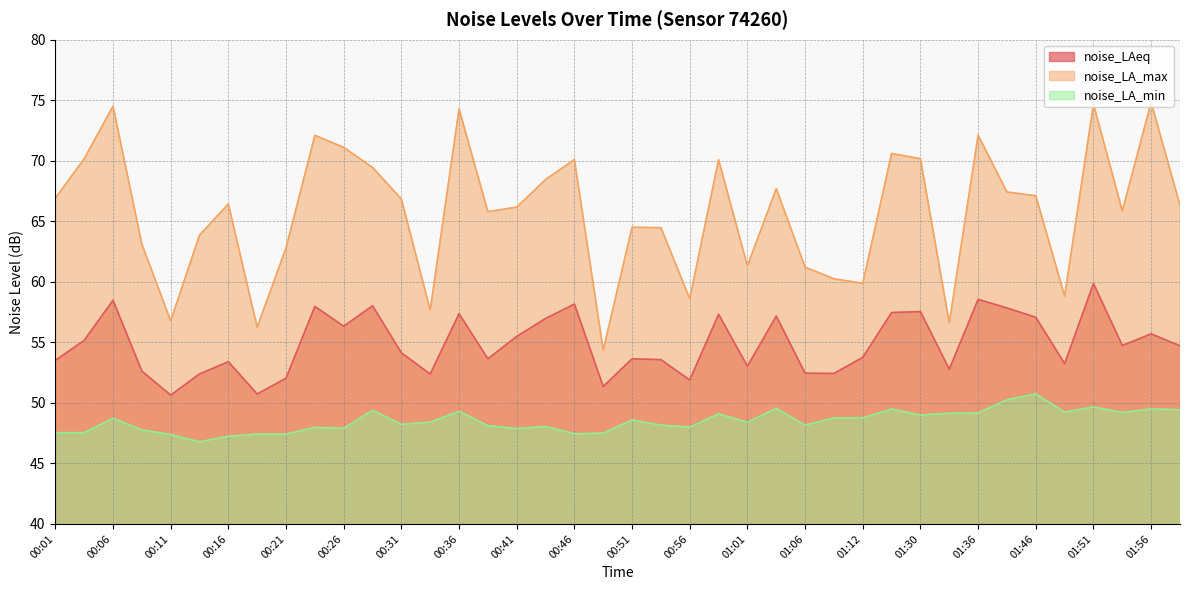

What is the minimum value shown in the chart?

46.8